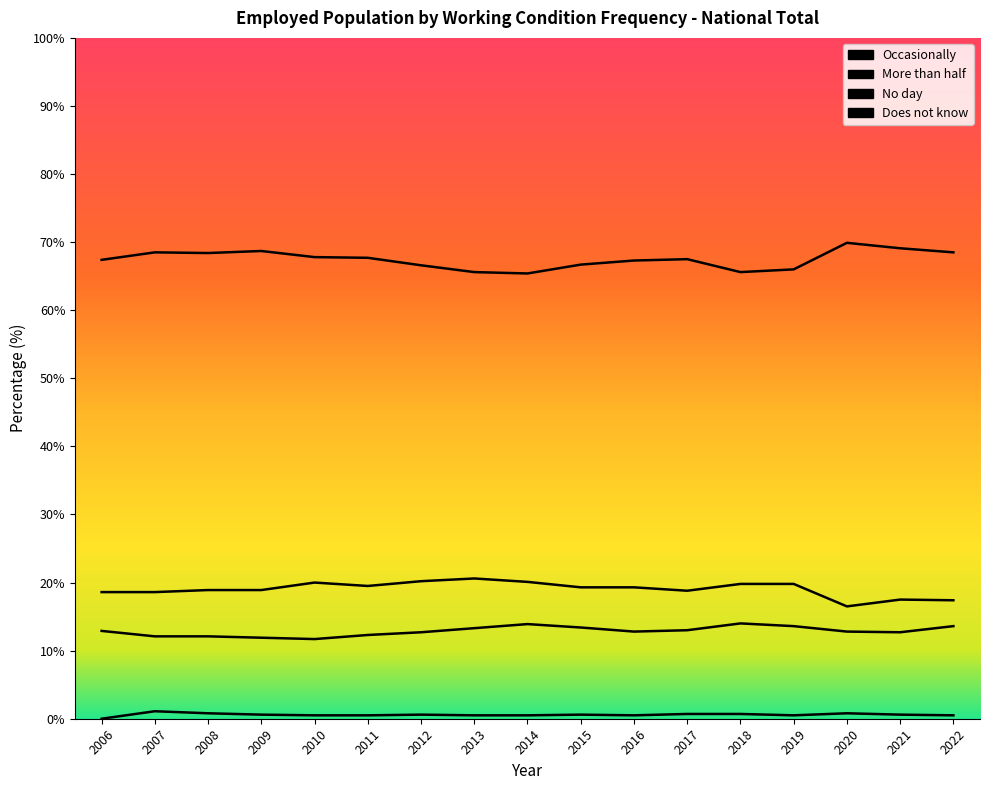

What is the difference between the second highest and minimum values in the No day series?

3.7